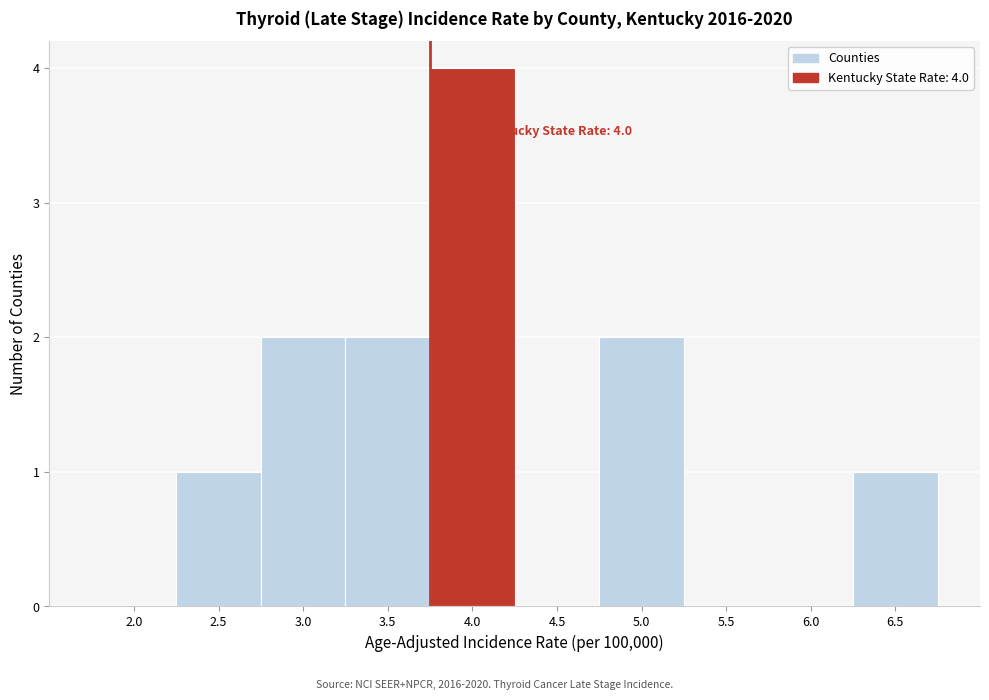

Reading right to left, transcribe all the data shown in this chart.

6.5=1	6.0=0	5.5=0	5.0=2	4.5=0	4.0=4	3.5=2	3.0=2	2.5=1	2.0=0